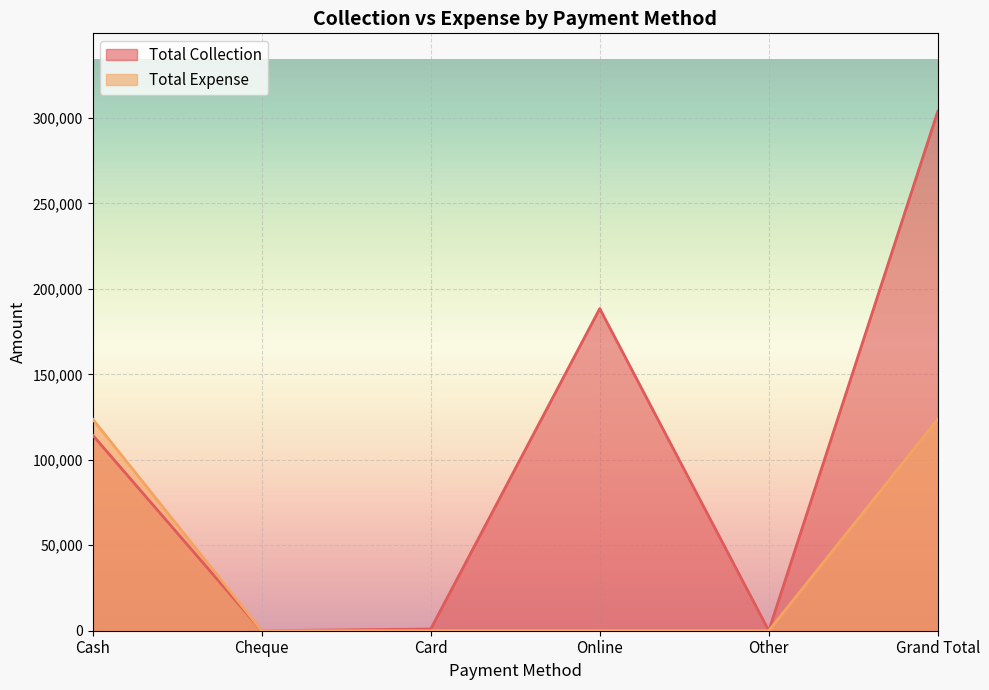

Reading left to right, extract all data points from this chart.

Total Collection: 114470	0	1000	188500	0	303970
Total Expense: 123846	0	0	0	0	123846